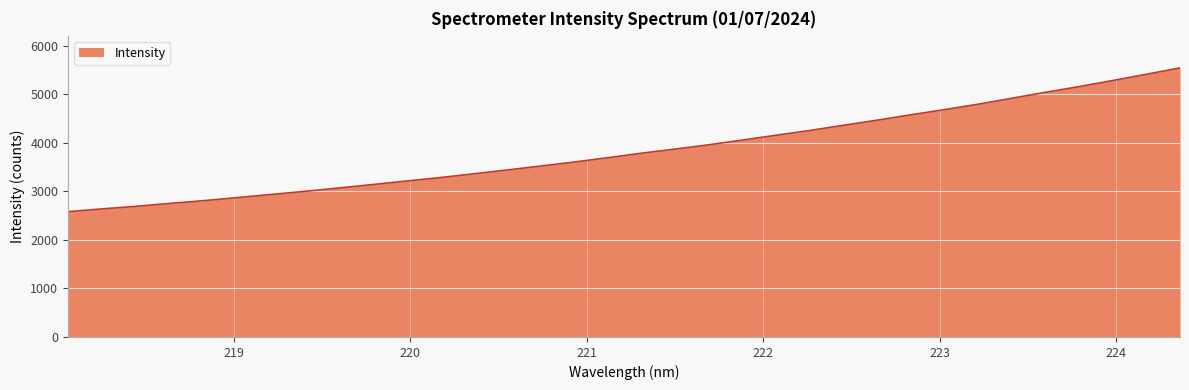

List the labels in order of value, smallest first.

218.0596, 218.2508, 218.442, 218.6332, 218.8244, 219.0156, 219.2067, 219.3979, 219.589, 219.7801, 219.9712, 220.1623, 220.3533, 220.5444, 220.7354, 220.9264, 221.1174, 221.3083, 221.4993, 221.6902, 221.8812, 222.0721, 222.263, 222.4538, 222.6447, 222.8355, 223.0264, 223.2172, 223.408, 223.5987, 223.7895, 223.9802, 224.1709, 224.3616